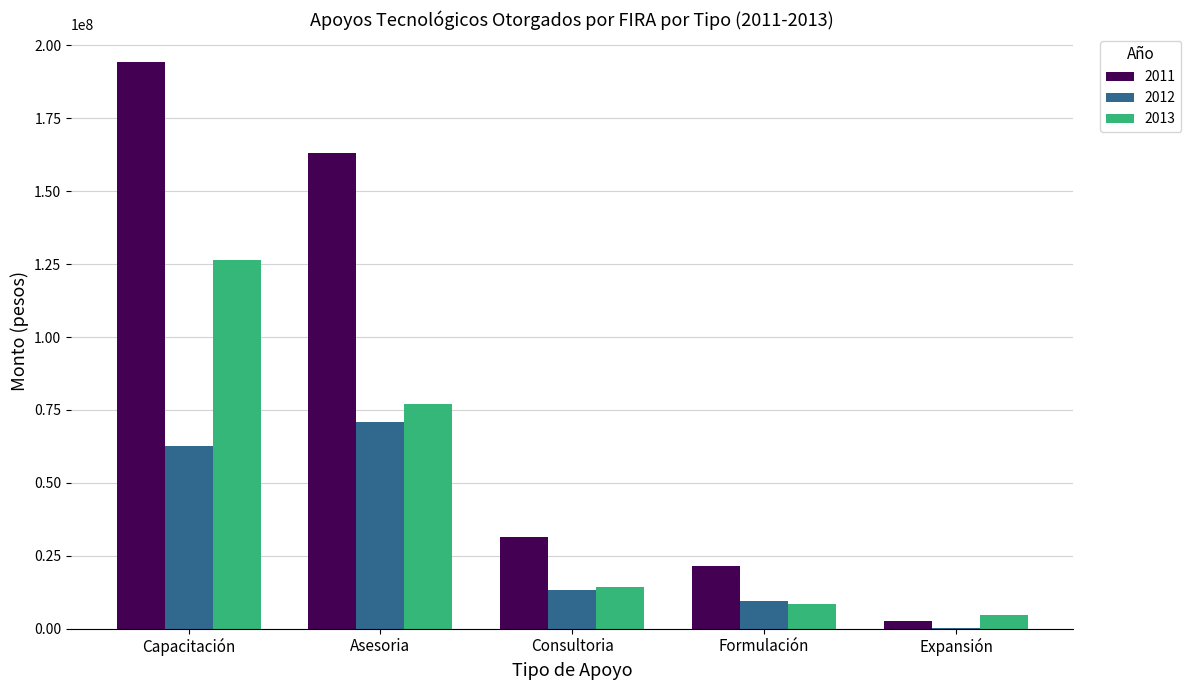

What are all the series names shown in the legend?

2011, 2012, 2013